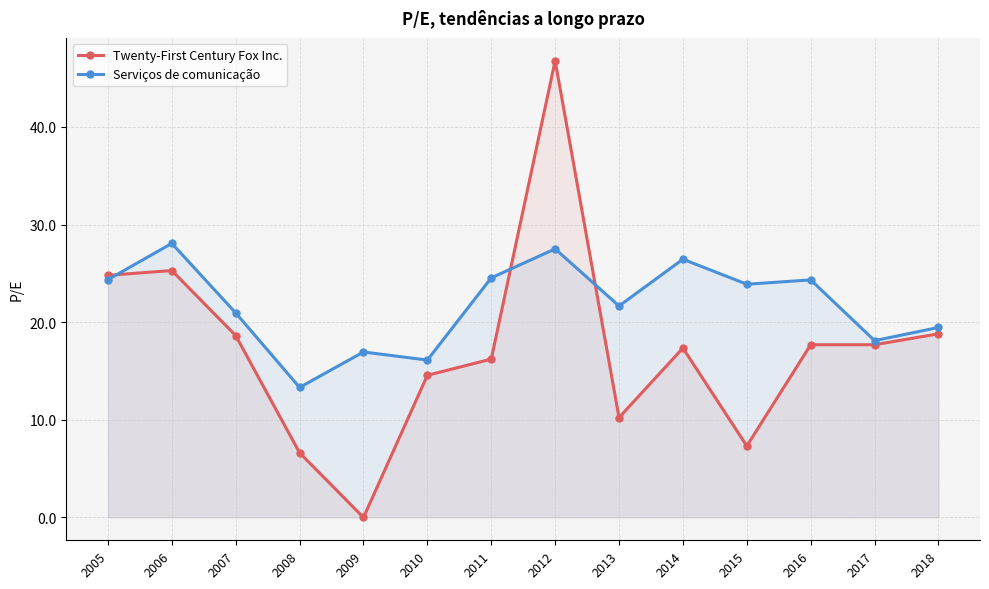

List the series in order of their peak value, highest first.

Twenty-First Century Fox Inc., Serviços de comunicação